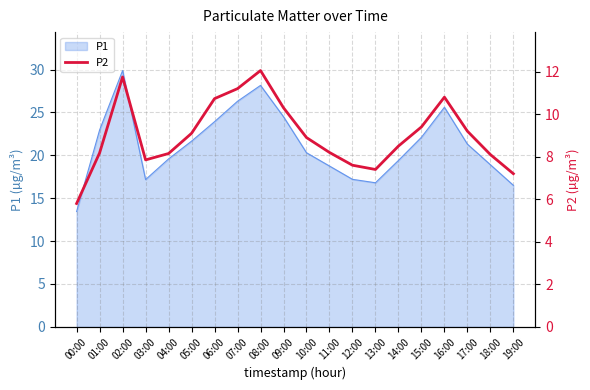

The P1 series shows 26.3 at 07:00. True or false?

True